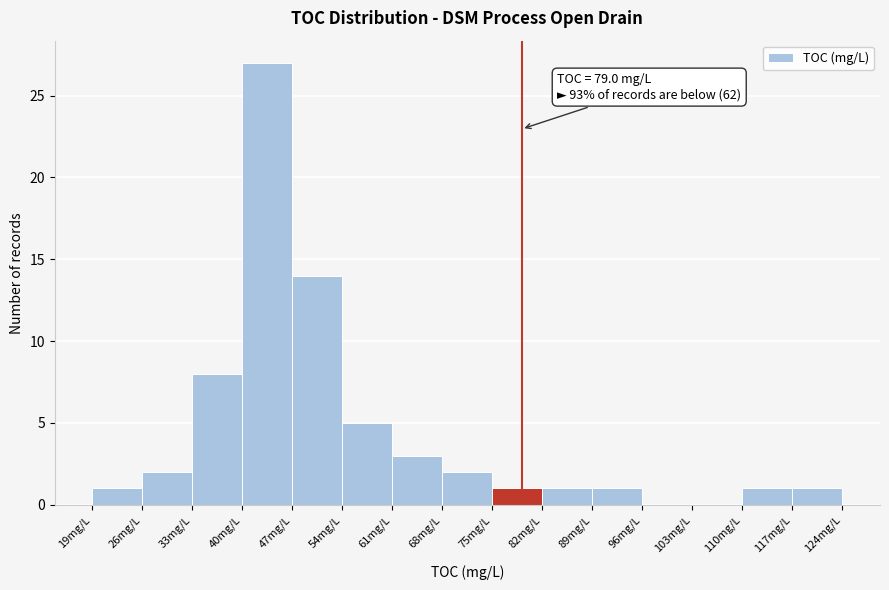

Which range on the x-axis has the tallest bar?

40 to 47